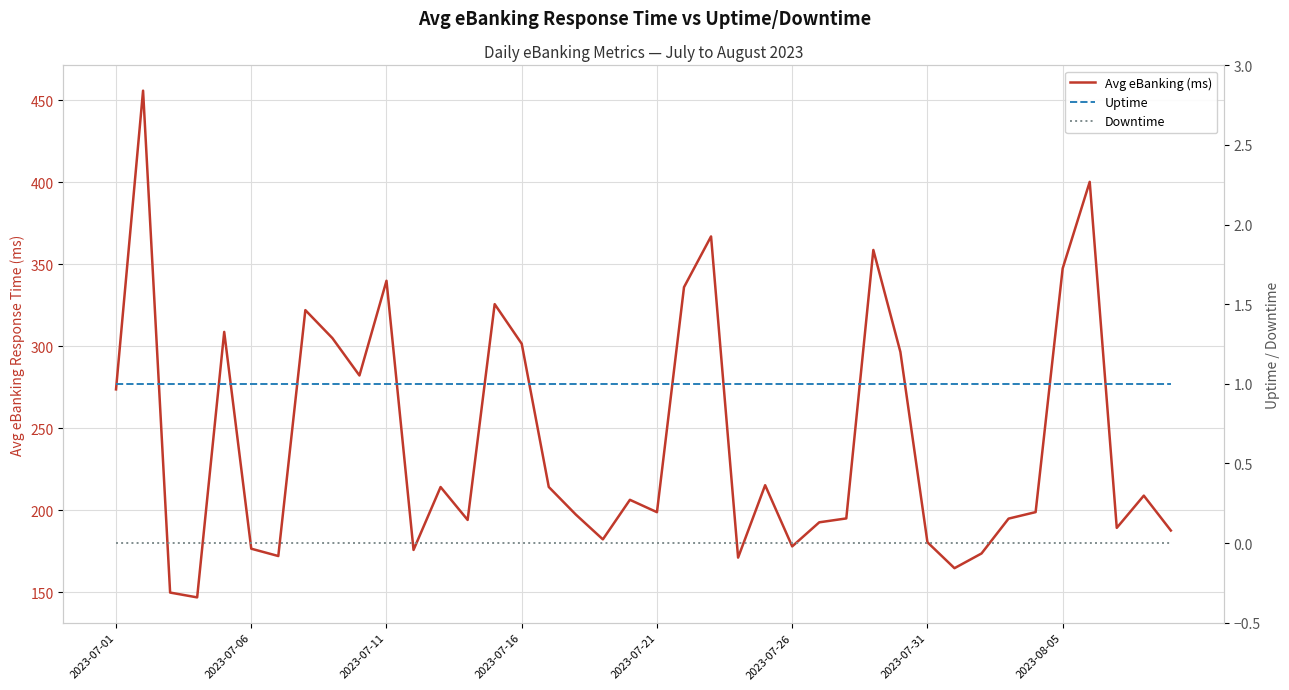

How many lines are shown in the chart?

3